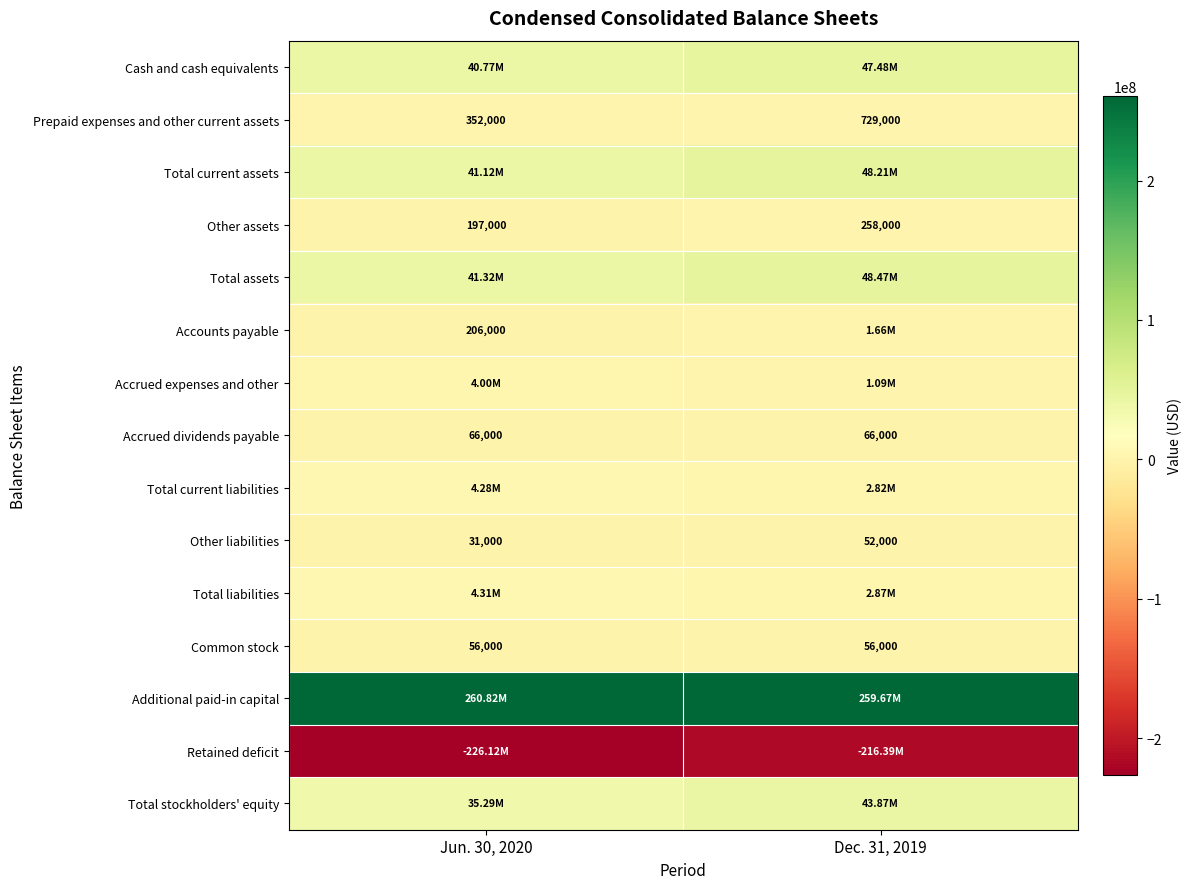

What is the sum of the Other assets values at Jun. 30, 2020 and Dec. 31, 2019?

455000